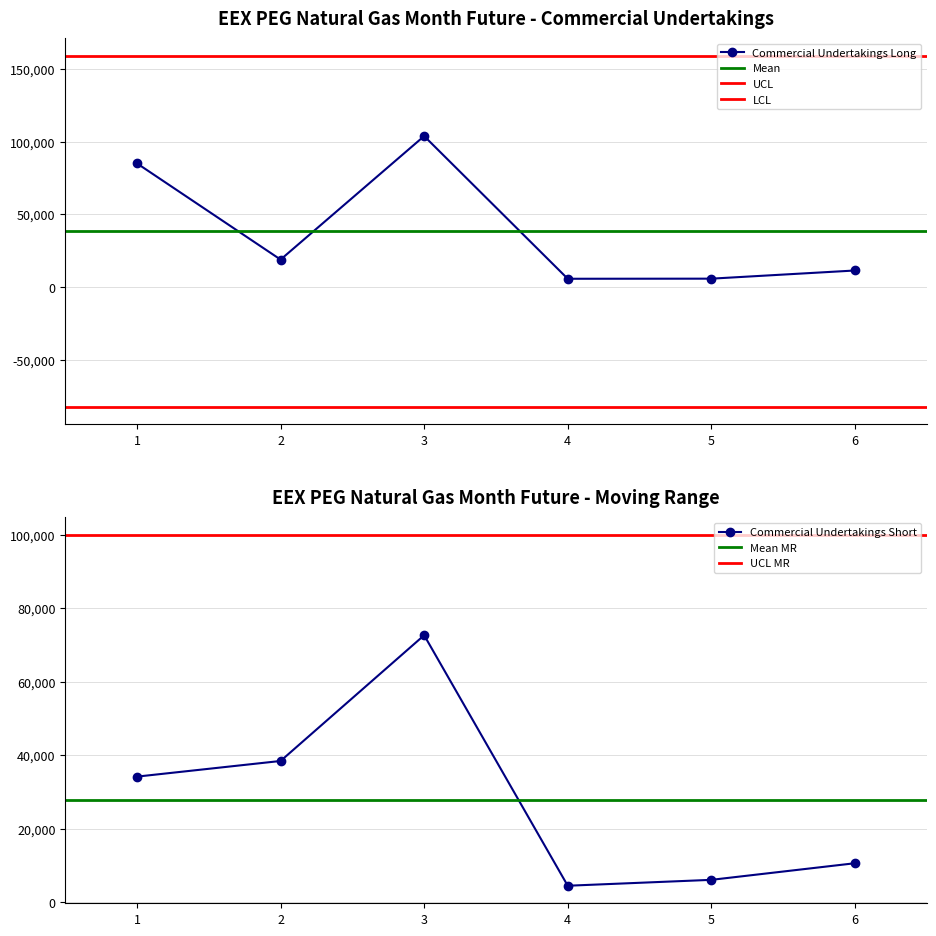

Is it true that Commercial Undertakings Short equals 10637.4 at 6?

True